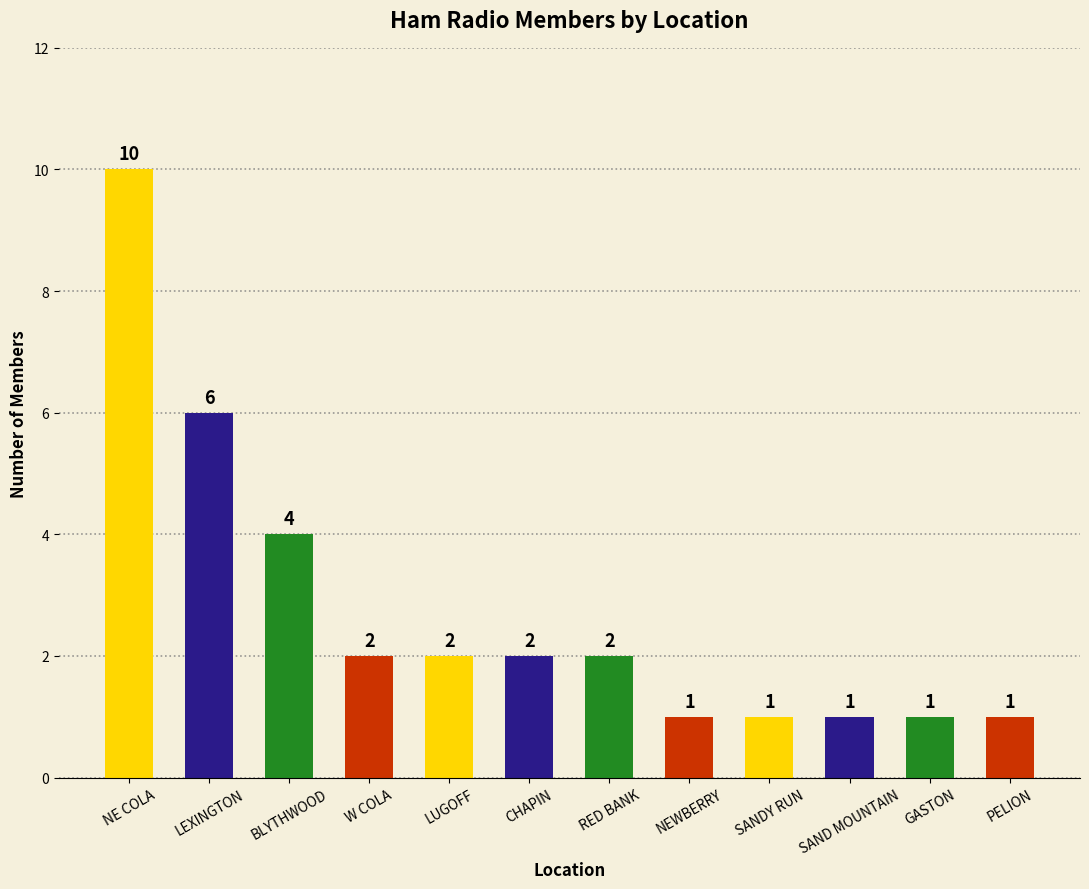

Count the number of data series in this chart.

1